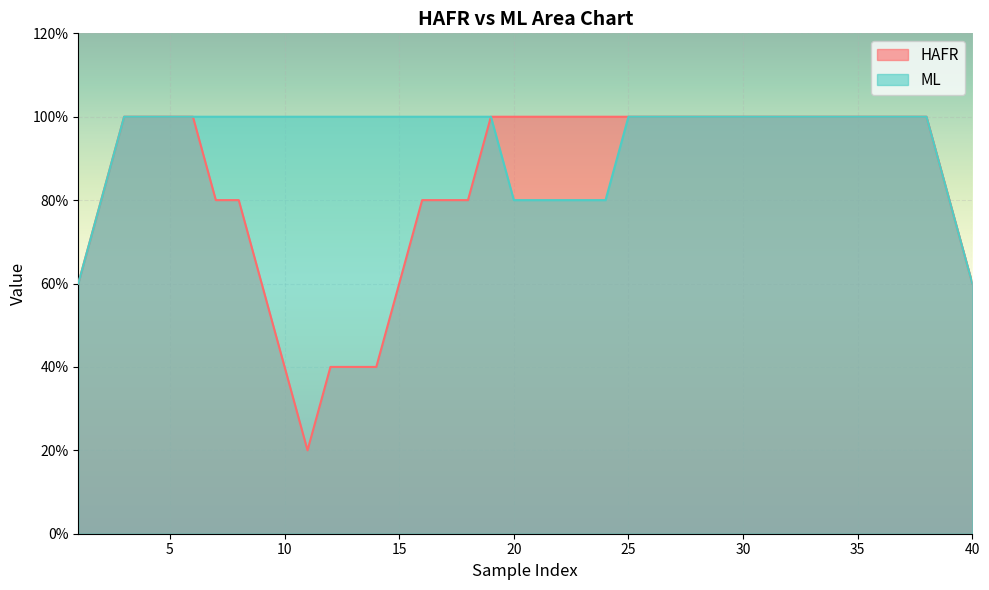

True or false: HAFR and ML cross at least once.

False